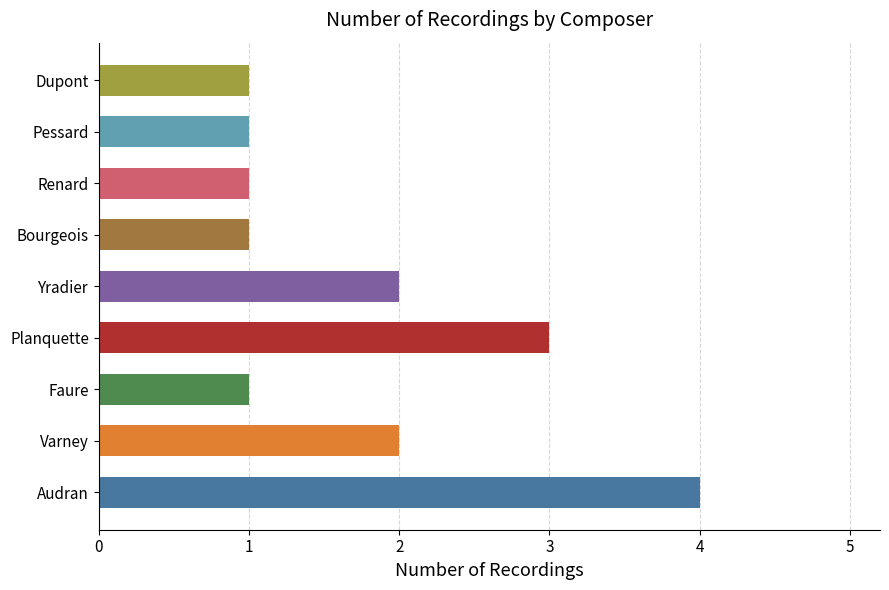

At which label is the value closest to 2?

Yradier